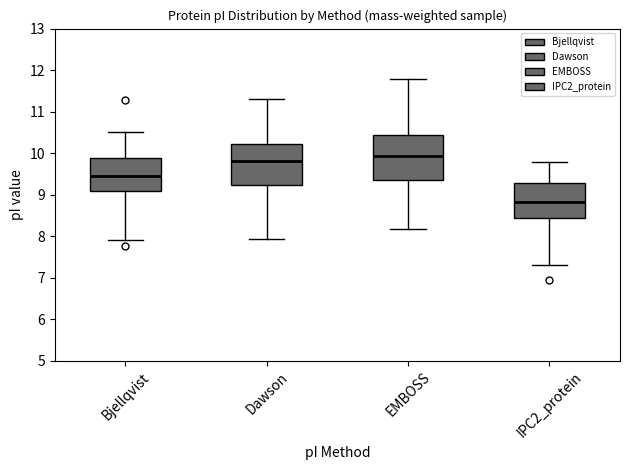

Reading left to right, read every box against the y-axis: the position of its median line, the range the box covers, and the ends of its whiskers. The values are not printed on the chart, so give them approximately, as read against the axis.

Bjellqvist: median 9.5, box 9.1 to 9.9, whiskers 7.9 to 10.5
Dawson: median 9.8, box 9.2 to 10.2, whiskers 7.9 to 11.3
EMBOSS: median 9.9, box 9.4 to 10.4, whiskers 8.2 to 11.8
IPC2_protein: median 8.8, box 8.4 to 9.3, whiskers 7.3 to 9.8